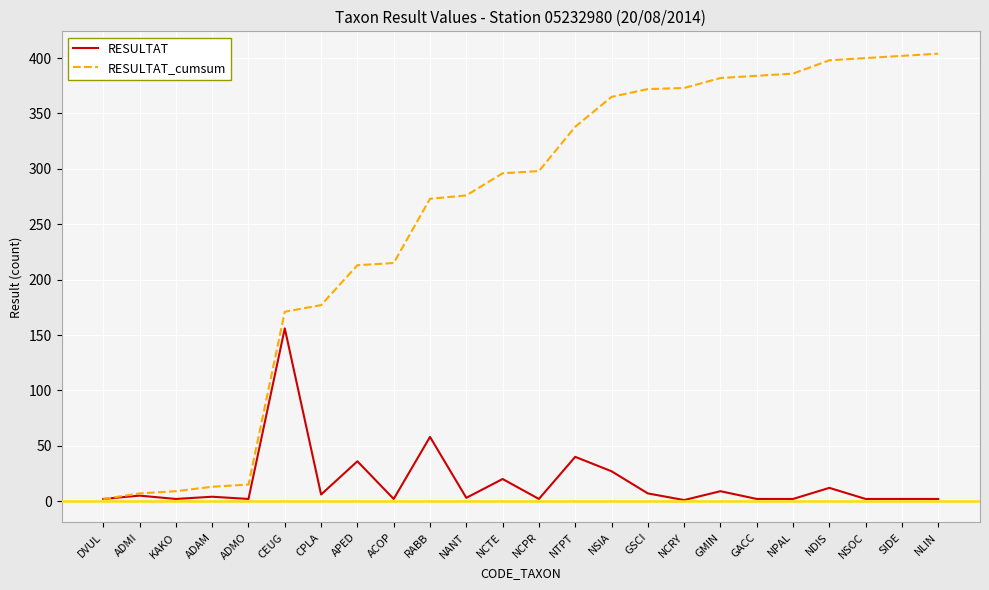

Rank the series by their maximum value, from lowest to highest.

RESULTAT, RESULTAT_cumsum